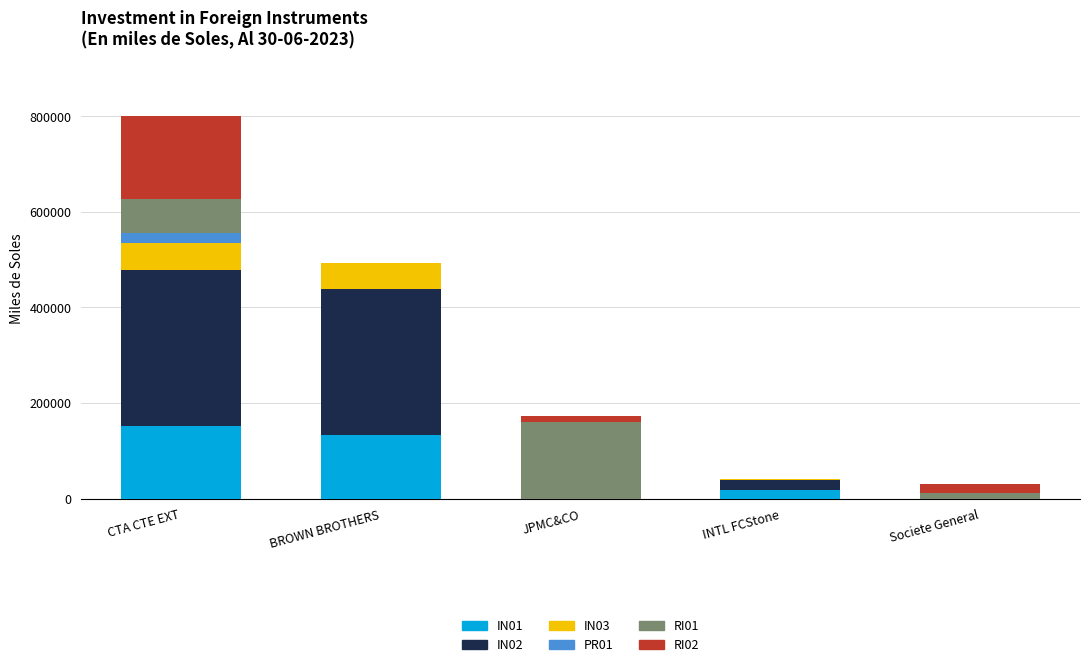

The IN01 series shows 215253.4 at BROWN BROTHERS. True or false?

False